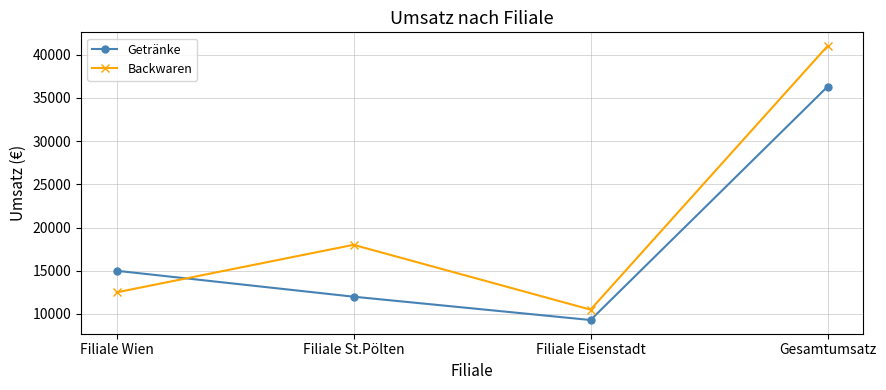

Where is Backwaren nearest to the value 25750?

Filiale St.Pölten